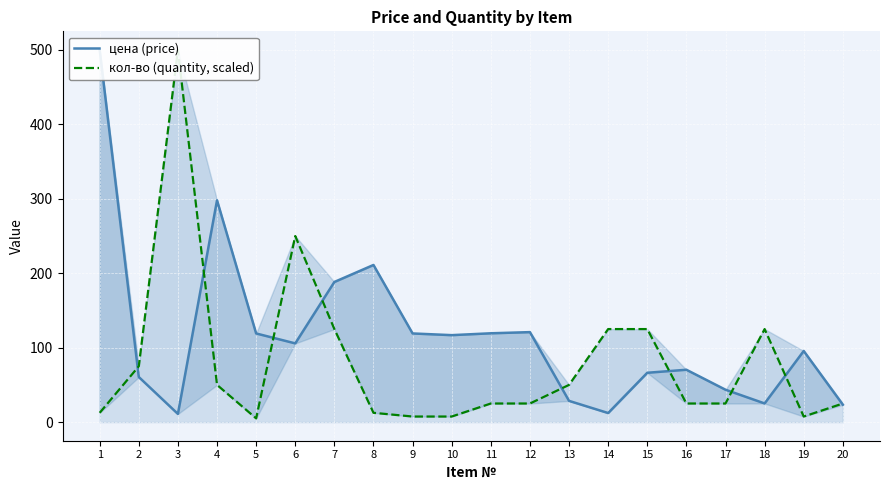

Which category has the lowest value in the кол-во (quantity, scaled) series?

5